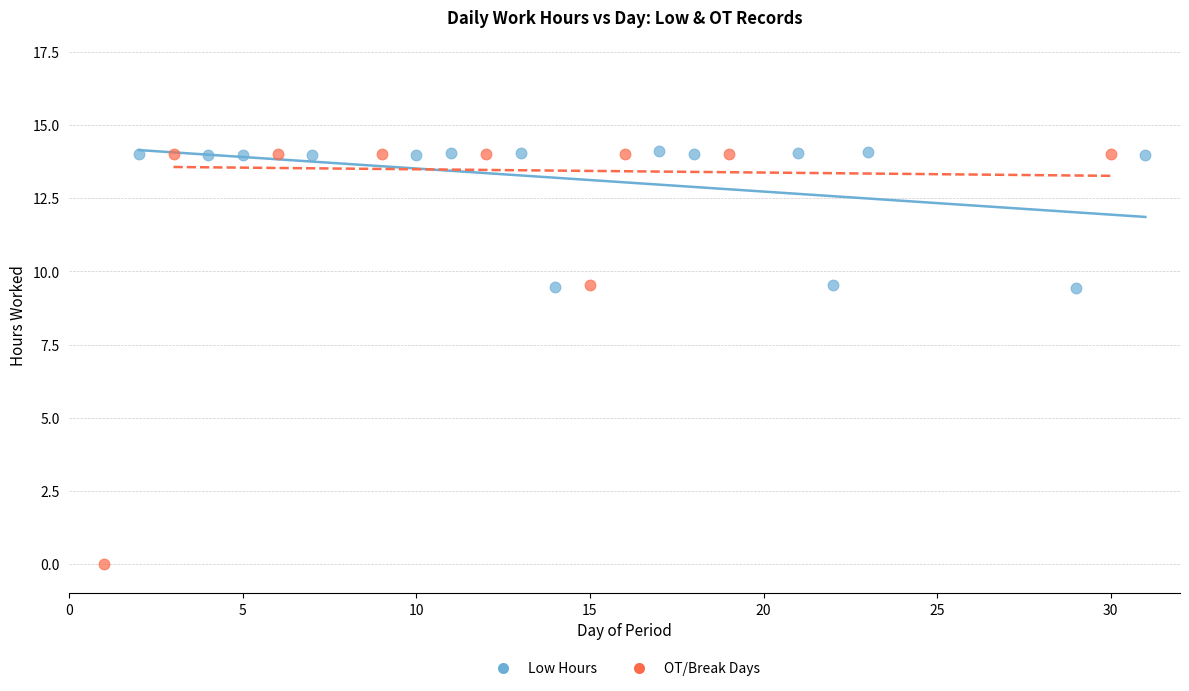

Which series reaches the minimum Y coordinate?

OT/Break Days